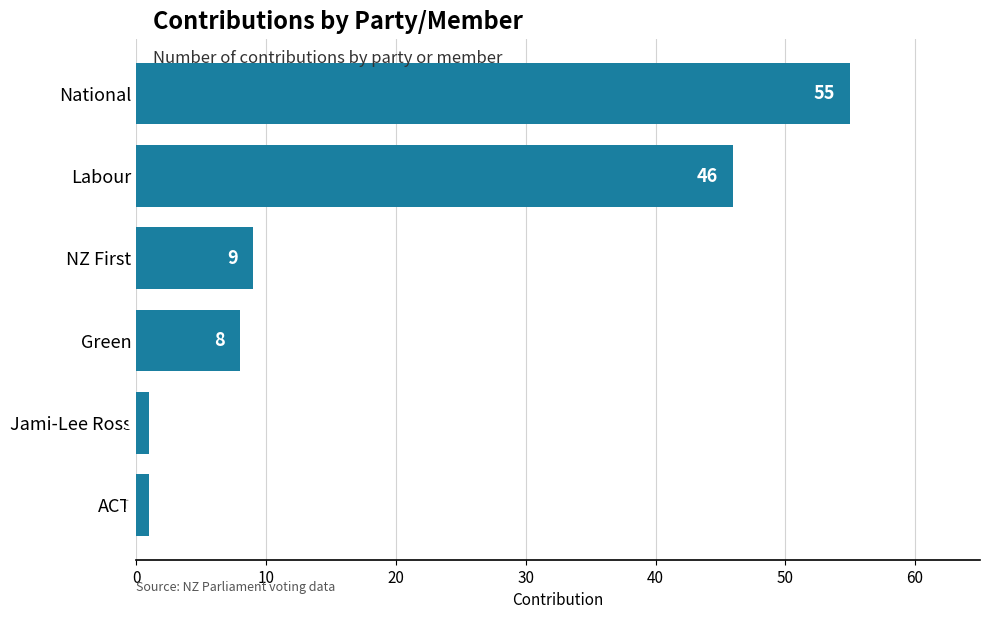

Which has a higher value, ACT or Green?

Green